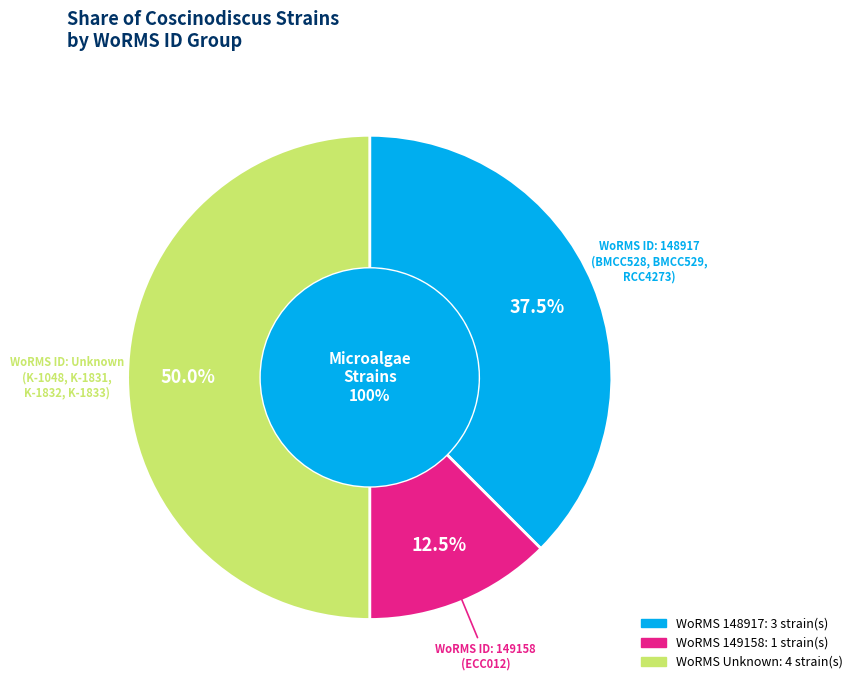

Is there any slice that represents more than half of the pie?

No